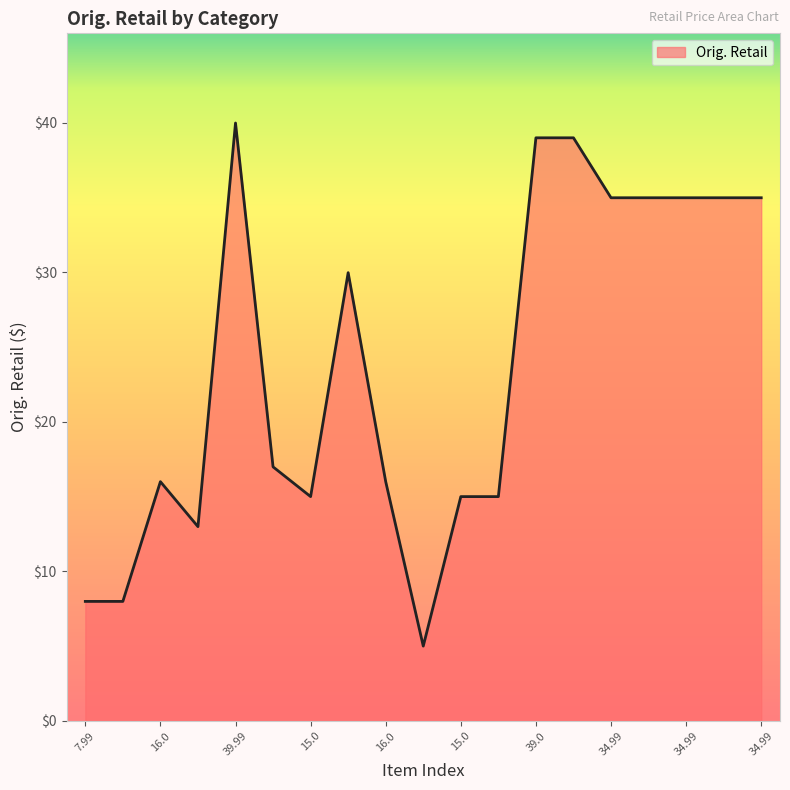

What is the difference between the maximum and minimum values?

35.0